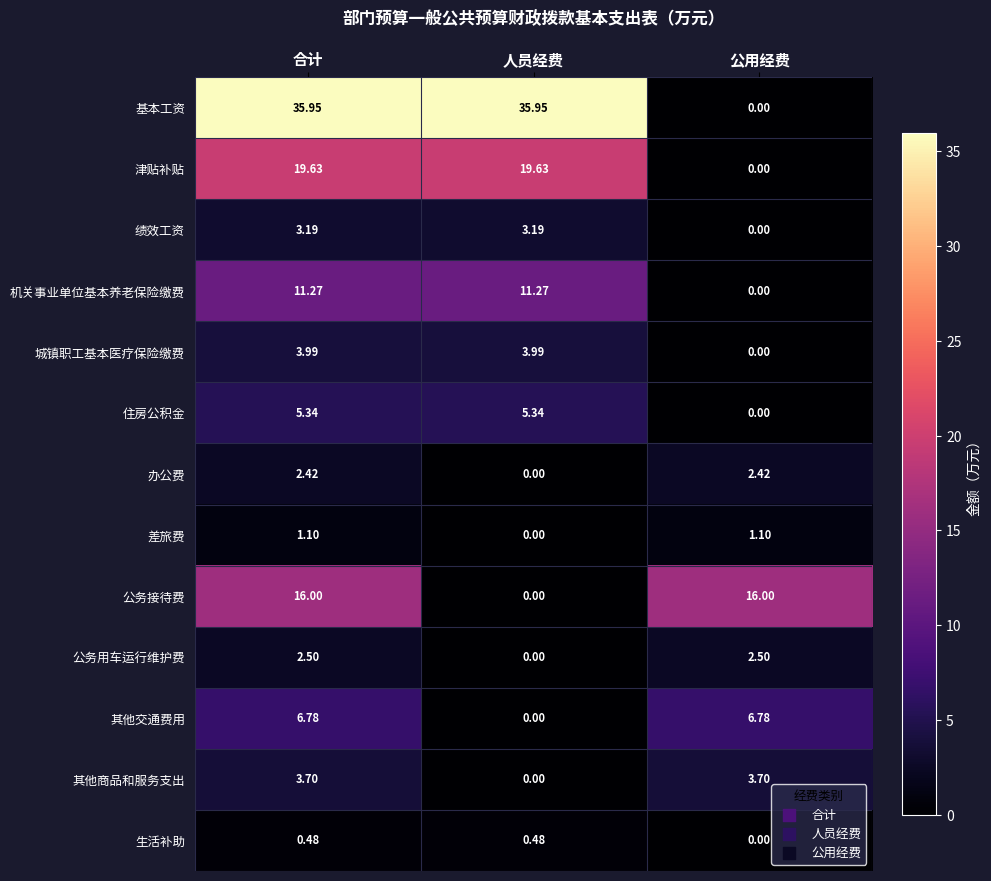

How many values in the 绩效工资 series exceed 3?

2